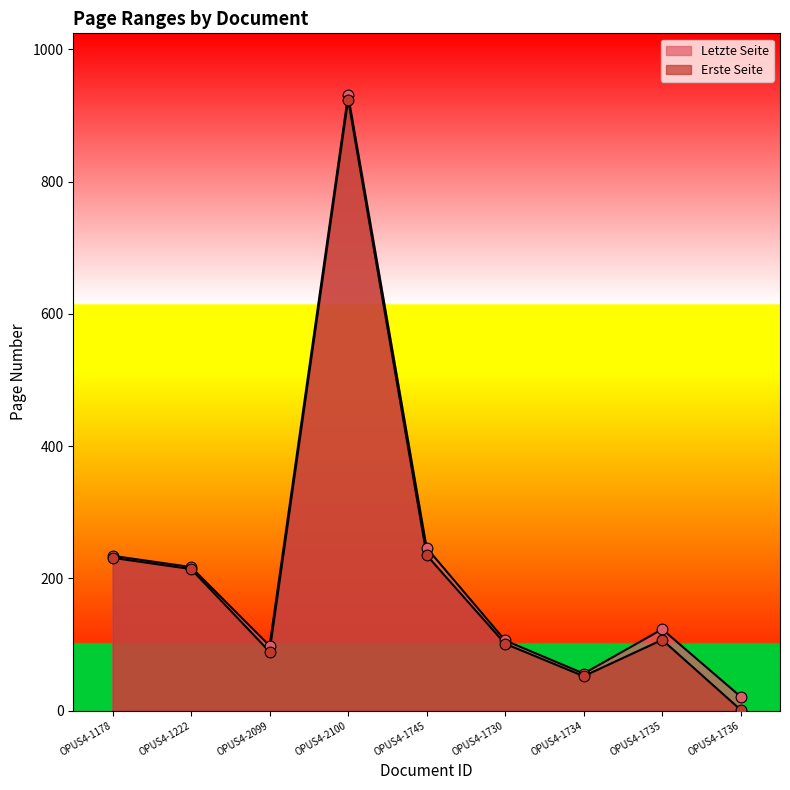

At how many categories does at least one series exceed 33?

8